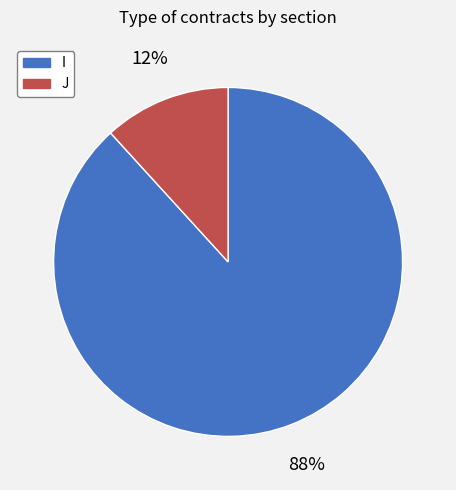

Is J the majority of the pie?

No